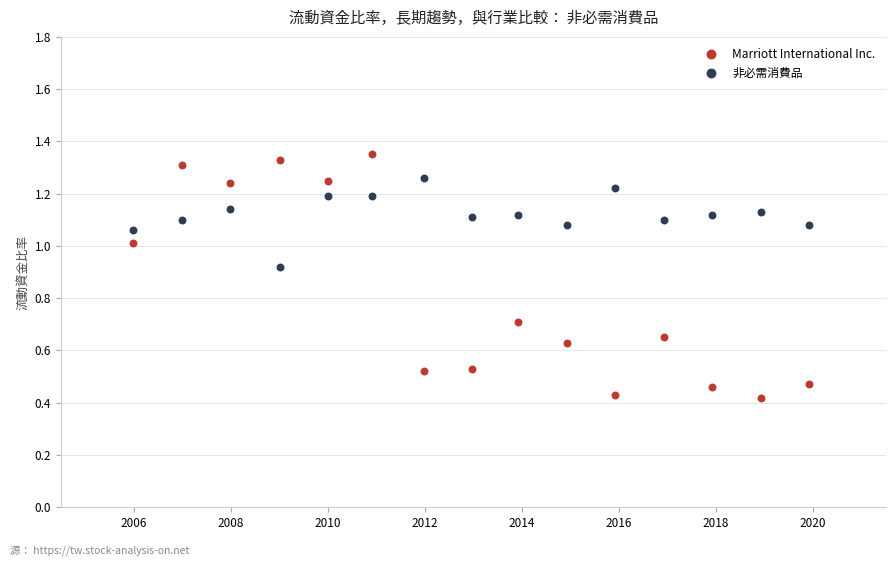

What are all the series names shown in the legend?

Marriott International Inc., 非必需消費品